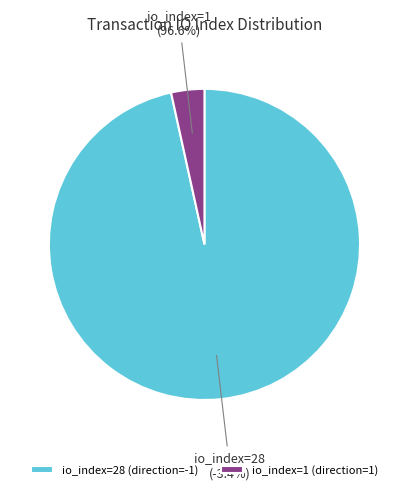

Which category has the biggest portion of the pie?

io_index=28 (direction=-1)